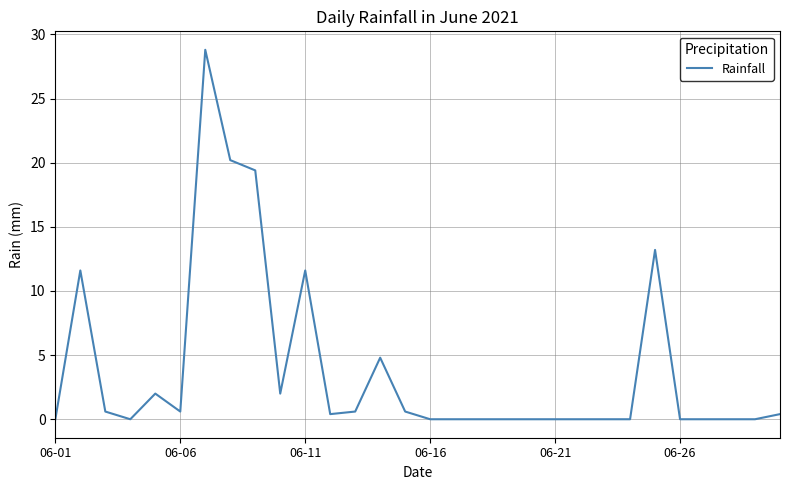

What is the difference between the maximum and minimum values?

28.8